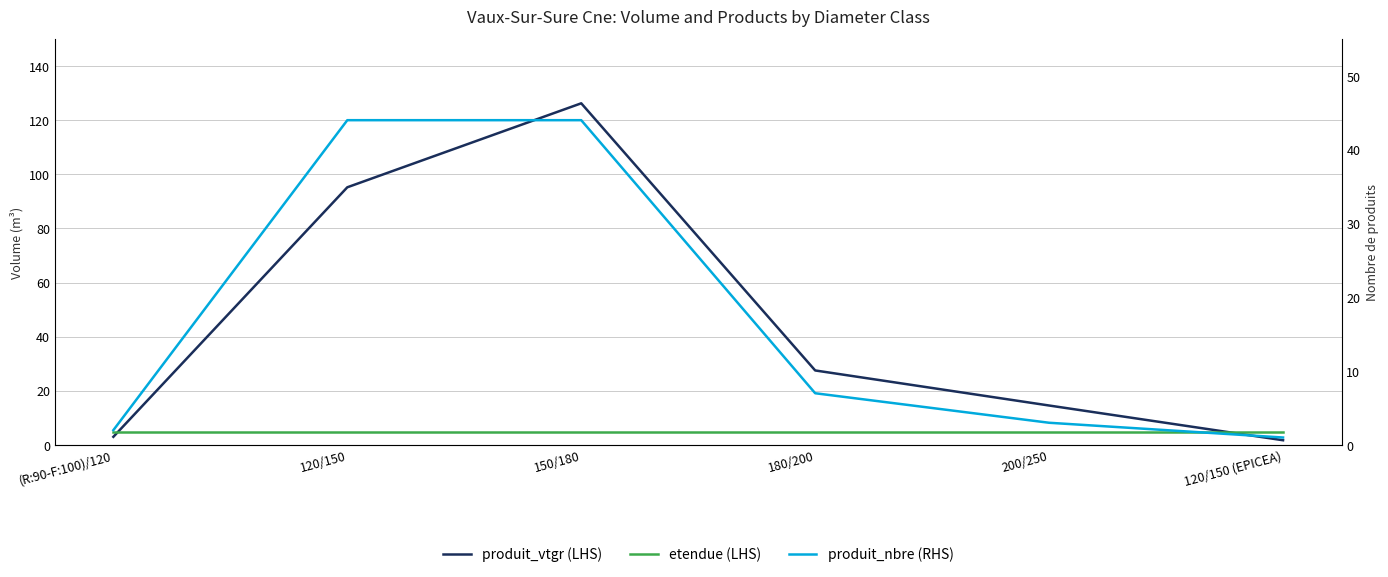

Is it true that etendue (LHS) equals 4.7 at 150/180?

True